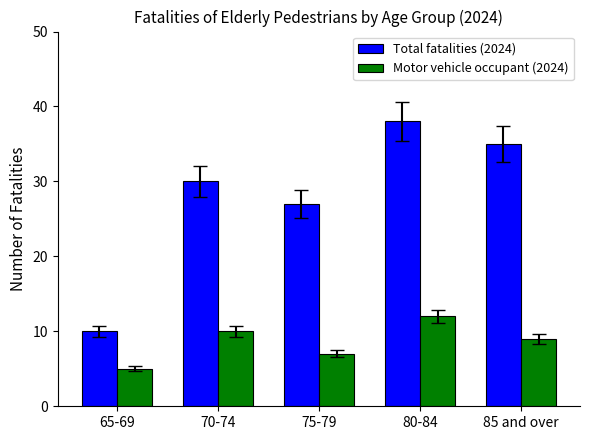

What position from the right is 65-69?

5